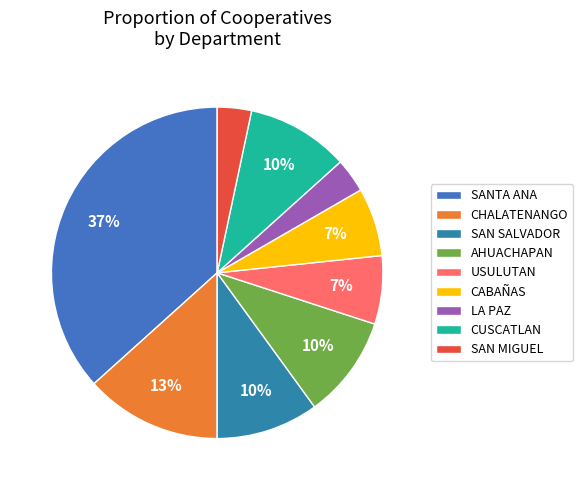

The USULUTAN slice represents 7% of the pie. True or false?

True